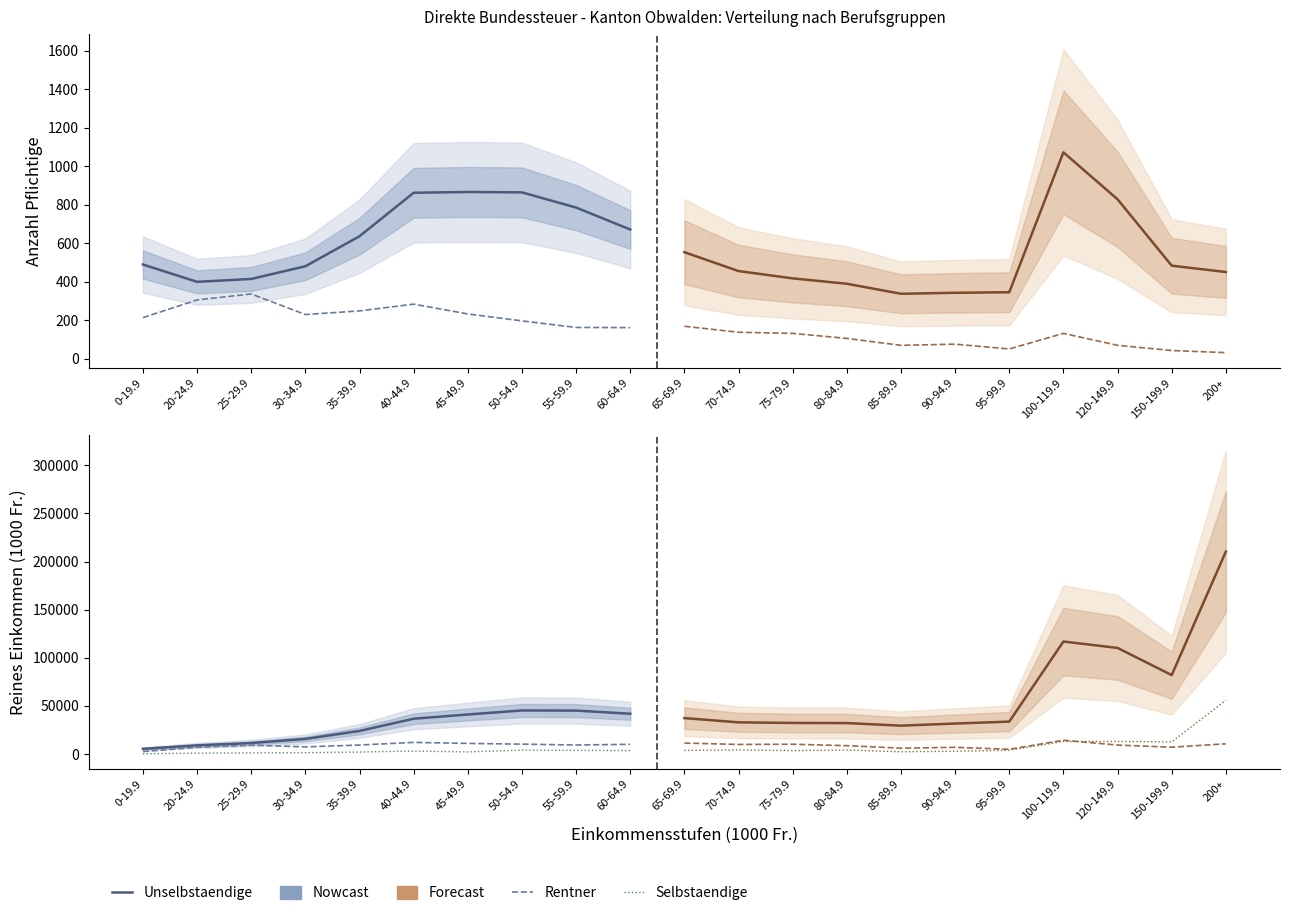

At which category does Unselbstaendige Einkommen reach its first local peak?

50-54.9